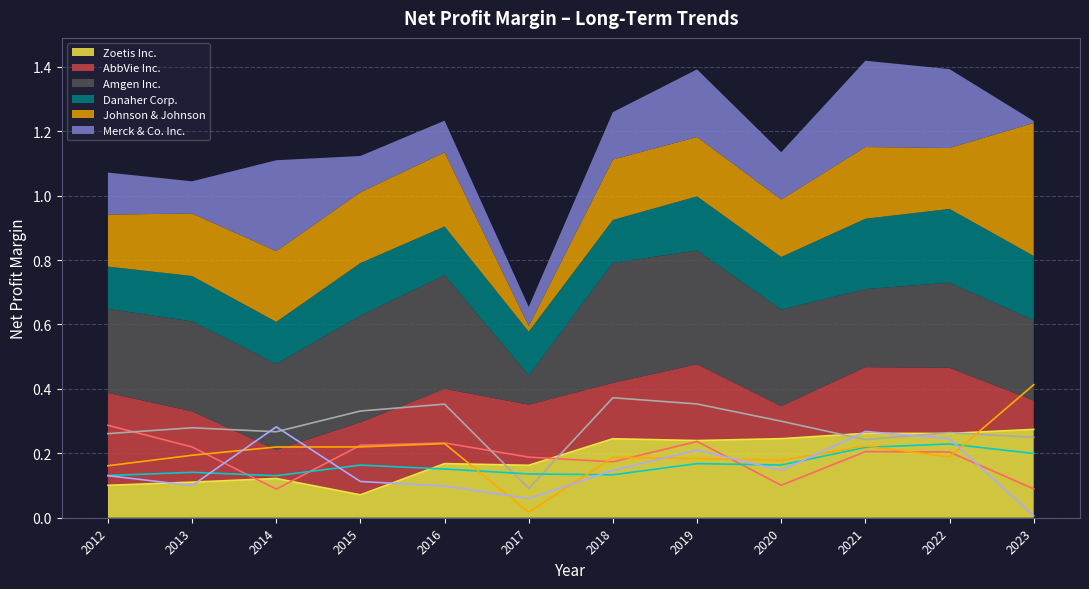

Reading left to right, transcribe all the data shown in this chart.

Zoetis Inc.: 2012=0.1	2013=0.1	2014=0.1	2015=0.1	2016=0.2	2017=0.2	2018=0.2	2019=0.2	2020=0.2	2021=0.3	2022=0.3	2023=0.3
AbbVie Inc.: 2012=0.3	2013=0.2	2014=0.1	2015=0.2	2016=0.2	2017=0.2	2018=0.2	2019=0.2	2020=0.1	2021=0.2	2022=0.2	2023=0.1
Amgen Inc.: 2012=0.3	2013=0.3	2014=0.3	2015=0.3	2016=0.4	2017=0.1	2018=0.4	2019=0.4	2020=0.3	2021=0.2	2022=0.3	2023=0.2
Danaher Corp.: 2012=0.1	2013=0.1	2014=0.1	2015=0.2	2016=0.2	2017=0.1	2018=0.1	2019=0.2	2020=0.2	2021=0.2	2022=0.2	2023=0.2
Johnson & Johnson: 2012=0.2	2013=0.2	2014=0.2	2015=0.2	2016=0.2	2017=0.0	2018=0.2	2019=0.2	2020=0.2	2021=0.2	2022=0.2	2023=0.4
Merck & Co. Inc.: 2012=0.1	2013=0.1	2014=0.3	2015=0.1	2016=0.1	2017=0.1	2018=0.1	2019=0.2	2020=0.1	2021=0.3	2022=0.2	2023=0.0